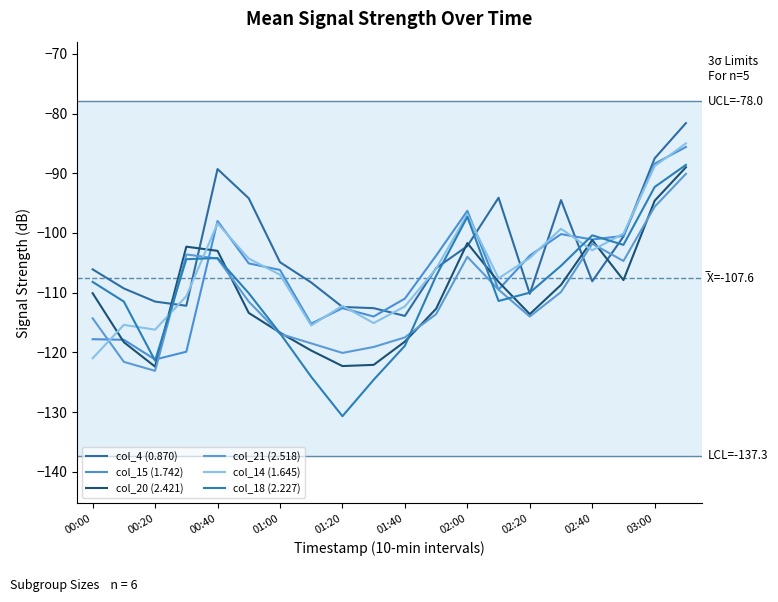

After their last crossing, which series has the higher values: col_18 (2.227) or col_4 (0.870)?

col_4 (0.870)